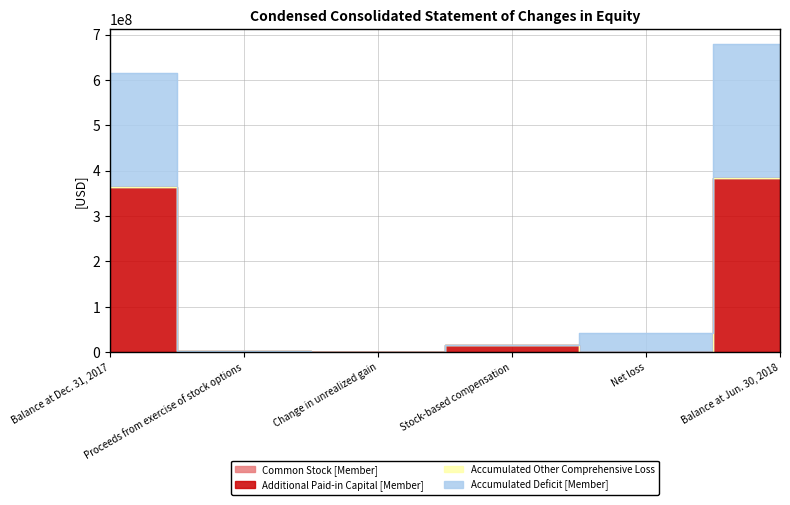

What position from the left is Change in unrealized gain?

3